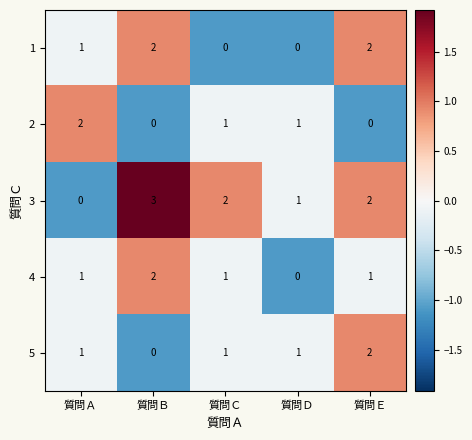

Which category has the highest value in the 2 series?

質問Ａ